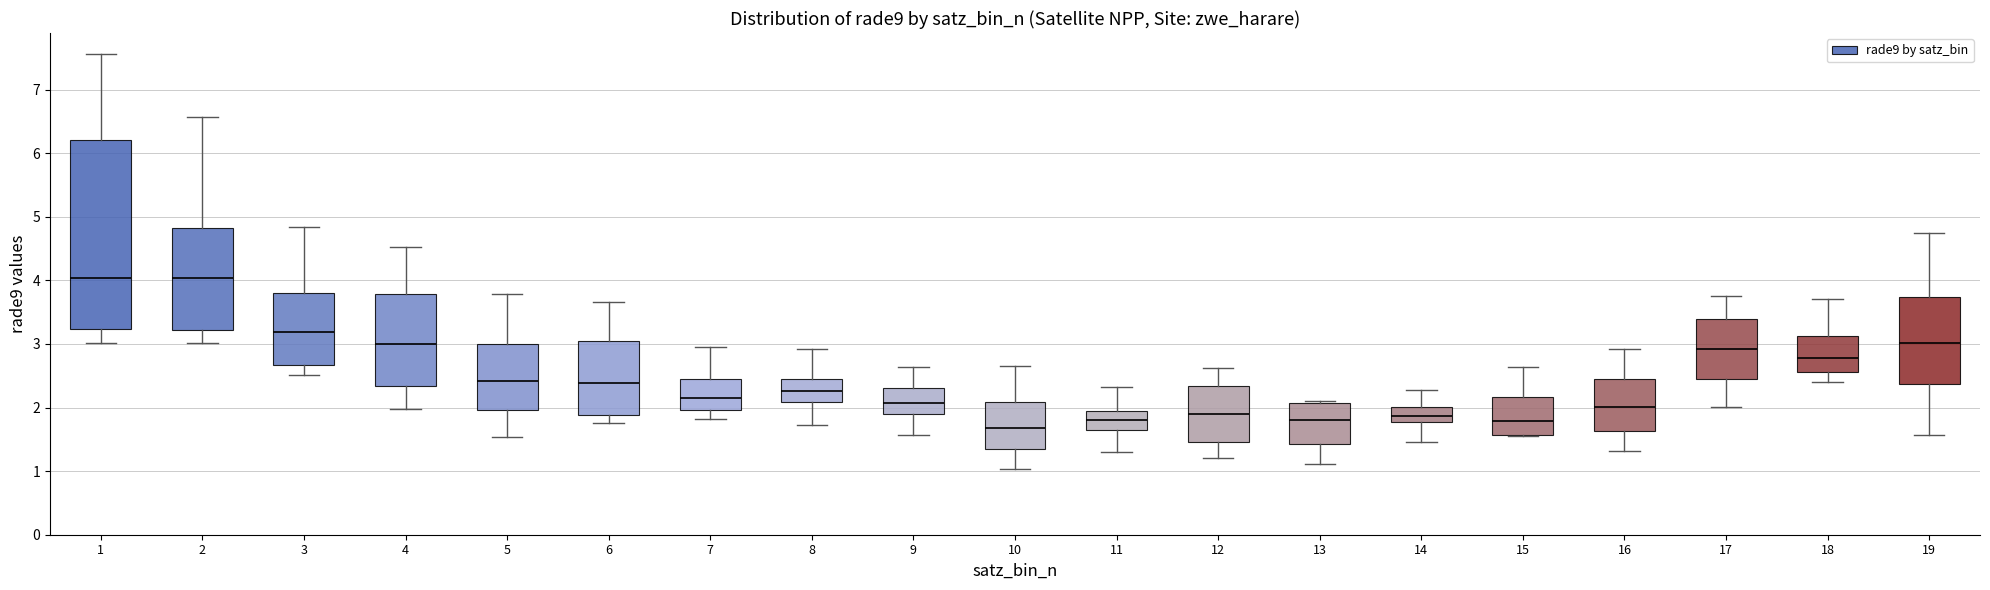

Reading left to right, read every box against the y-axis: the position of its median line, the range the box covers, and the ends of its whiskers. The values are not printed on the chart, so give them approximately, as read against the axis.

1: median 4.0, box 3.2 to 6.2, whiskers 3.0 to 7.6
2: median 4.0, box 3.2 to 4.8, whiskers 3.0 to 6.6
3: median 3.2, box 2.7 to 3.8, whiskers 2.5 to 4.8
4: median 3.0, box 2.3 to 3.8, whiskers 2.0 to 4.5
5: median 2.4, box 2.0 to 3.0, whiskers 1.5 to 3.8
6: median 2.4, box 1.9 to 3.0, whiskers 1.8 to 3.7
7: median 2.2, box 2.0 to 2.5, whiskers 1.8 to 3.0
8: median 2.3, box 2.1 to 2.4, whiskers 1.7 to 2.9
9: median 2.1, box 1.9 to 2.3, whiskers 1.6 to 2.6
10: median 1.7, box 1.3 to 2.1, whiskers 1.0 to 2.7
11: median 1.8, box 1.6 to 1.9, whiskers 1.3 to 2.3
12: median 1.9, box 1.5 to 2.3, whiskers 1.2 to 2.6
13: median 1.8, box 1.4 to 2.1, whiskers 1.1 to 2.1 (just above the box's upper edge)
14: median 1.9, box 1.8 to 2.0, whiskers 1.5 to 2.3
15: median 1.8, box 1.6 to 2.2, whiskers 1.6 to 2.6
16: median 2.0, box 1.6 to 2.4, whiskers 1.3 to 2.9
17: median 2.9, box 2.5 to 3.4, whiskers 2.0 to 3.8
18: median 2.8, box 2.6 to 3.1, whiskers 2.4 to 3.7
19: median 3.0, box 2.4 to 3.7, whiskers 1.6 to 4.8